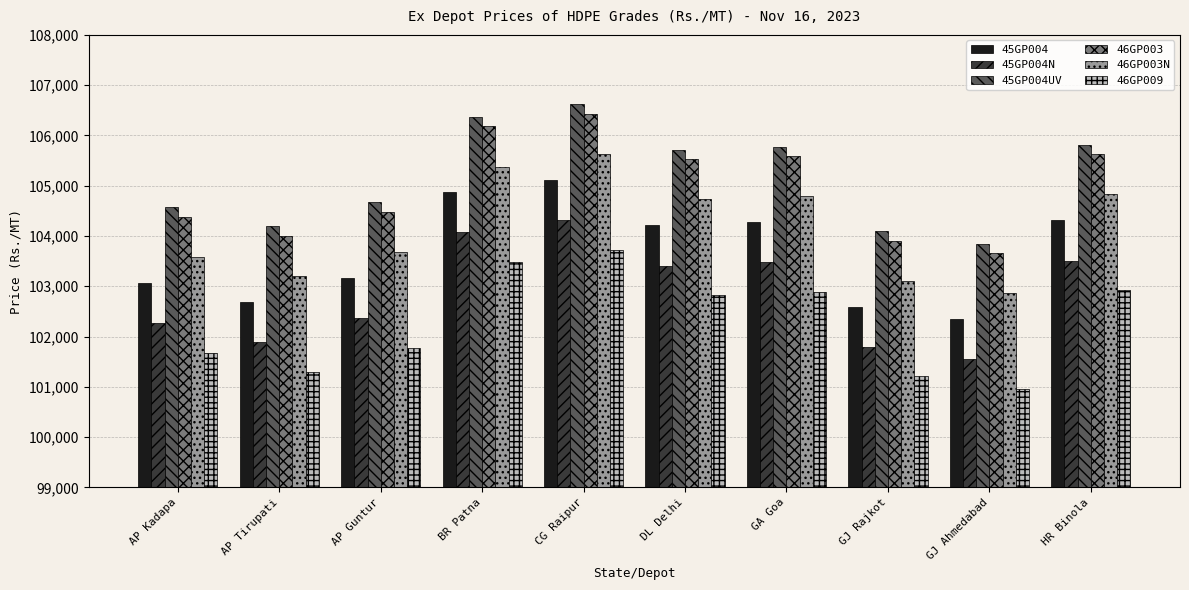

At which category is the sum across all series the highest?

CG Raipur